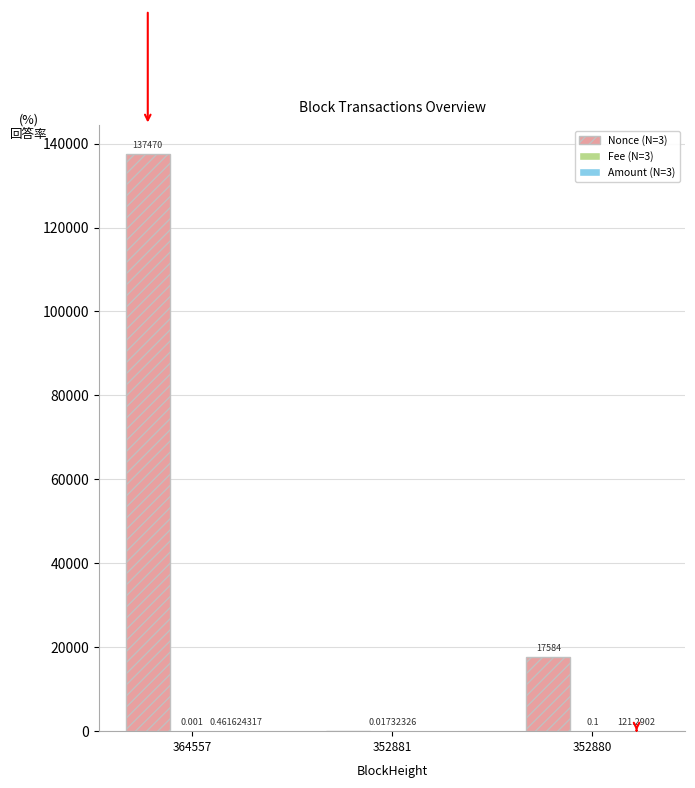

Does the chart contain stacked bars?

No